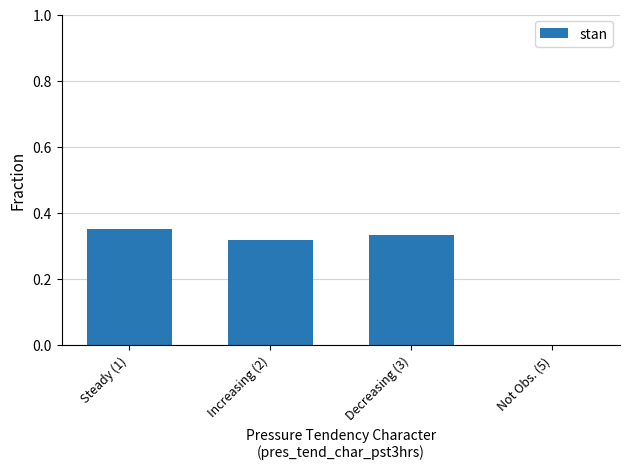

The chart shows a value of 0.1 at Decreasing (3). True or false?

False